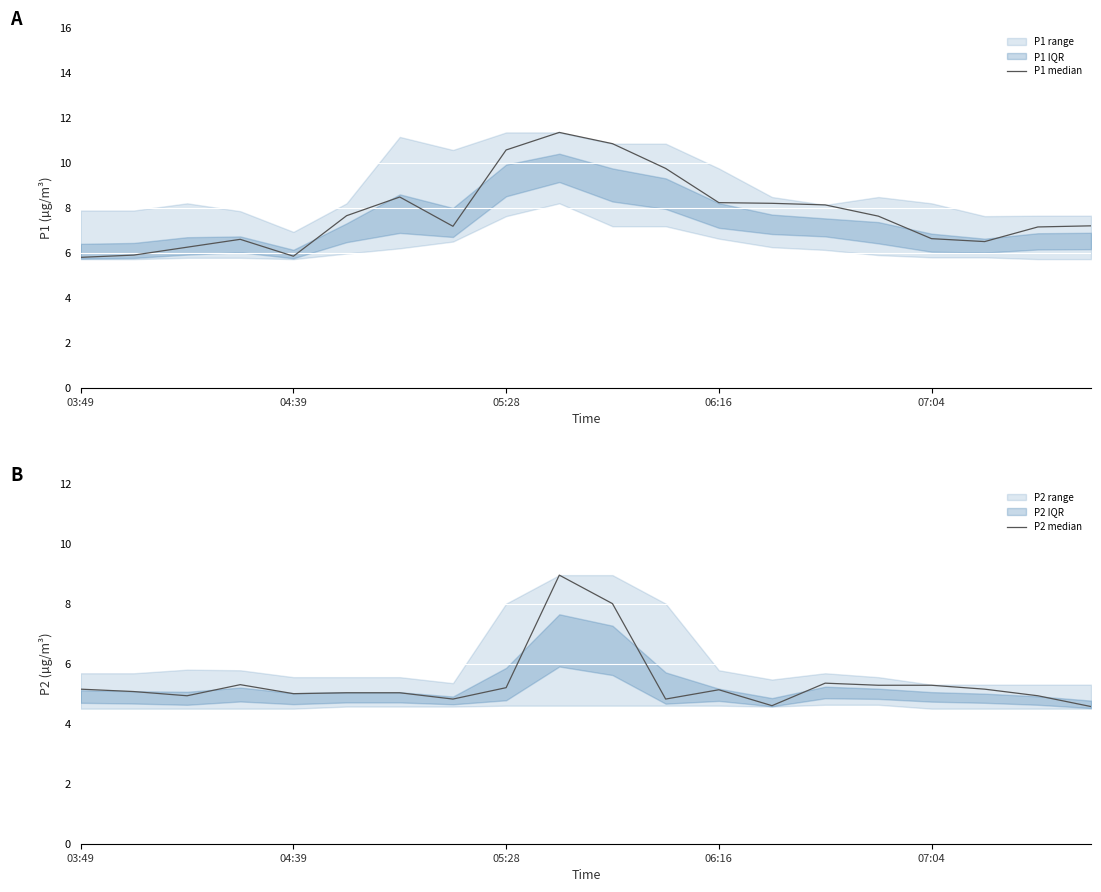

Where does the P1 median series first go above 7?

5